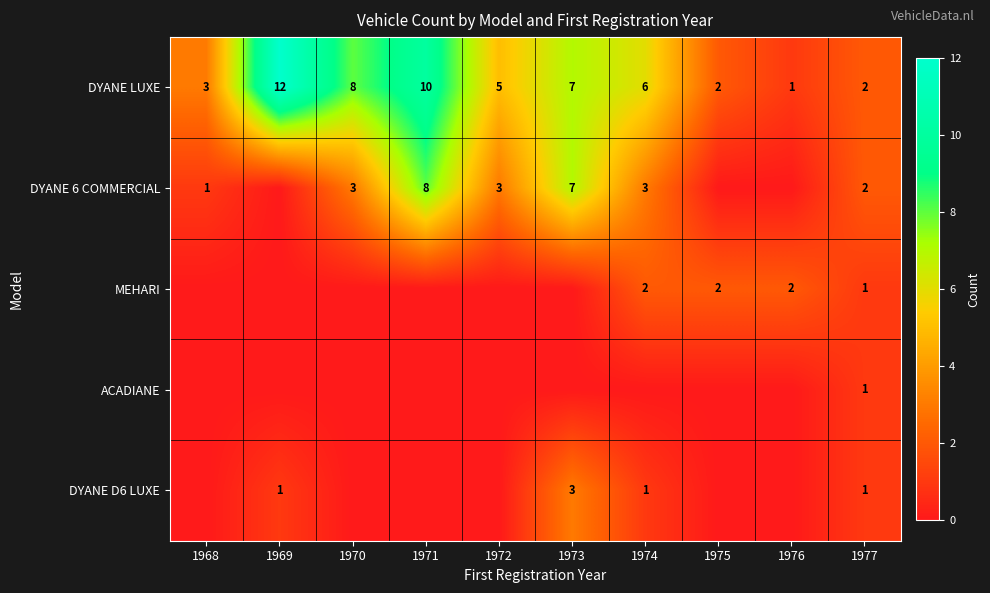

What is the difference between the highest and lowest values at 1974?

6